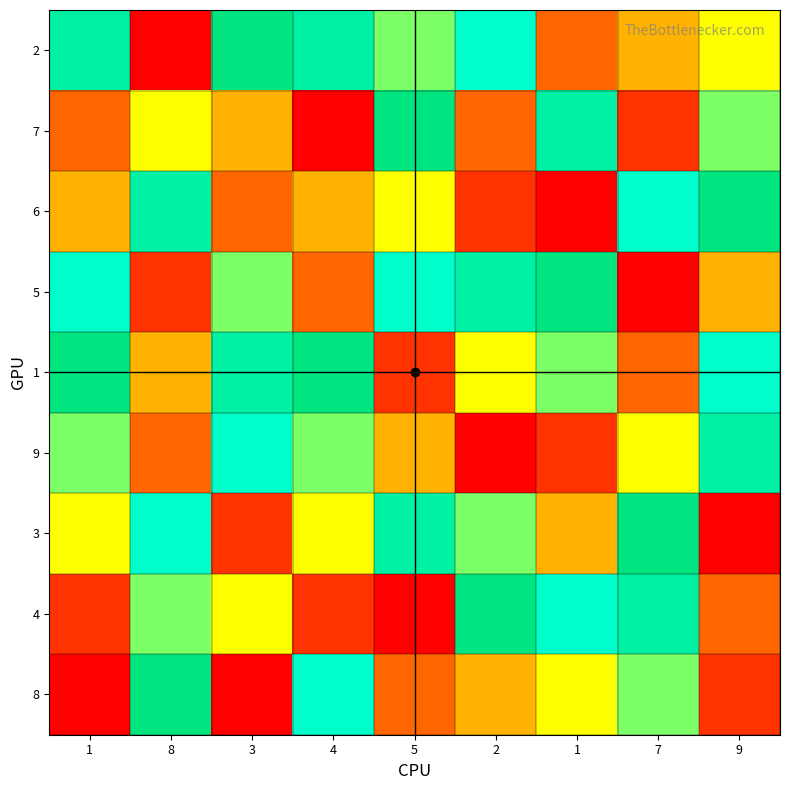

At 3, list the series in order from largest to smallest.

2, 1, 9, 5, 4, 7, 6, 3, 8